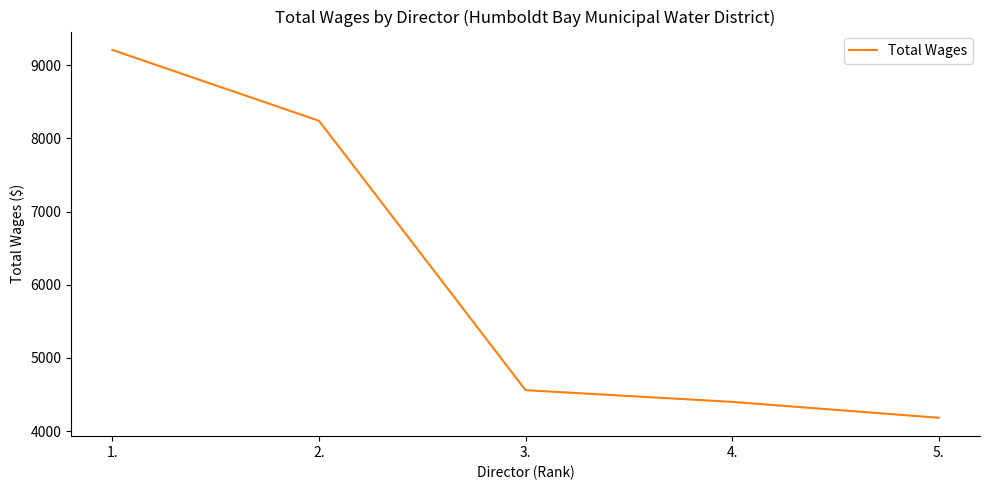

Which category has the lowest value across all series?

5.